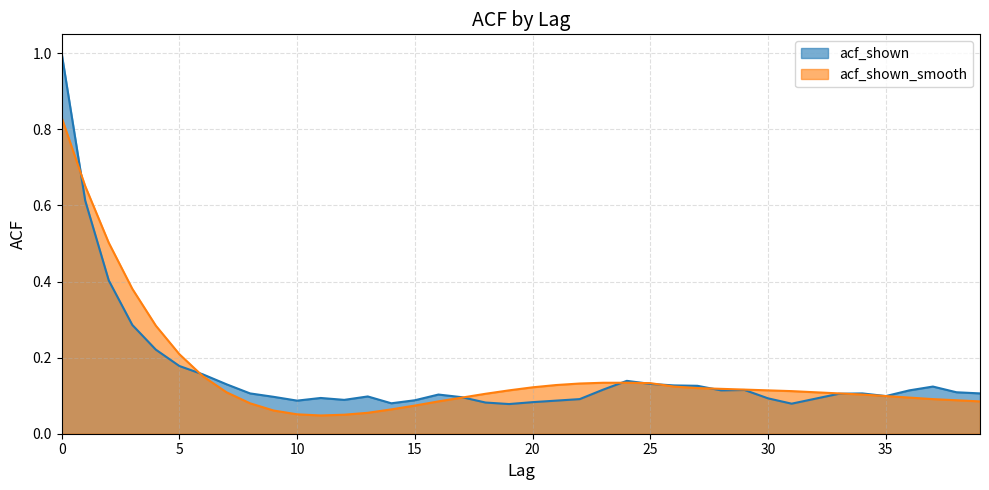

What is the sum of all acf_shown values?

6.2